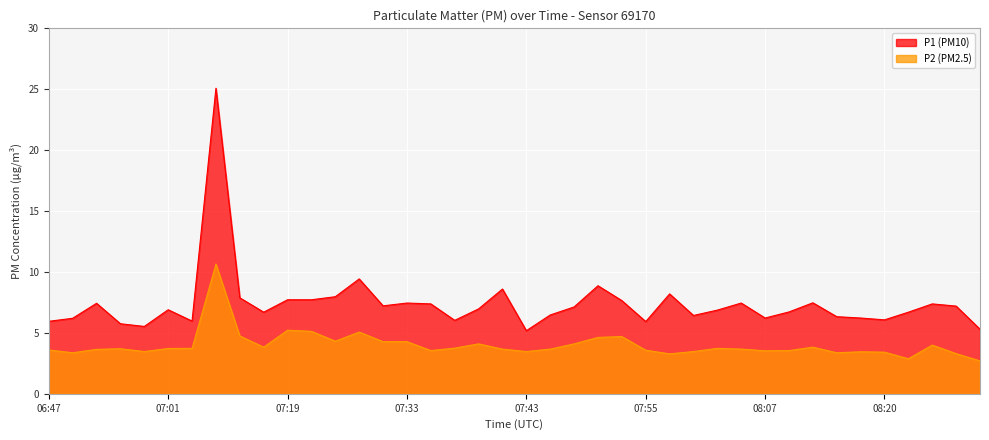

At which label does P2 first exceed 3?

06:47